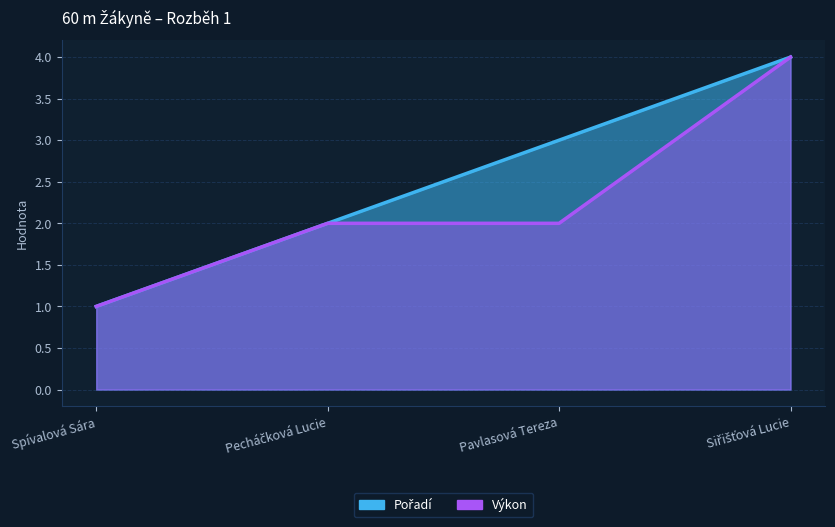

The value of Pořadí at Pecháčková Lucie is 3.2. True or false?

False